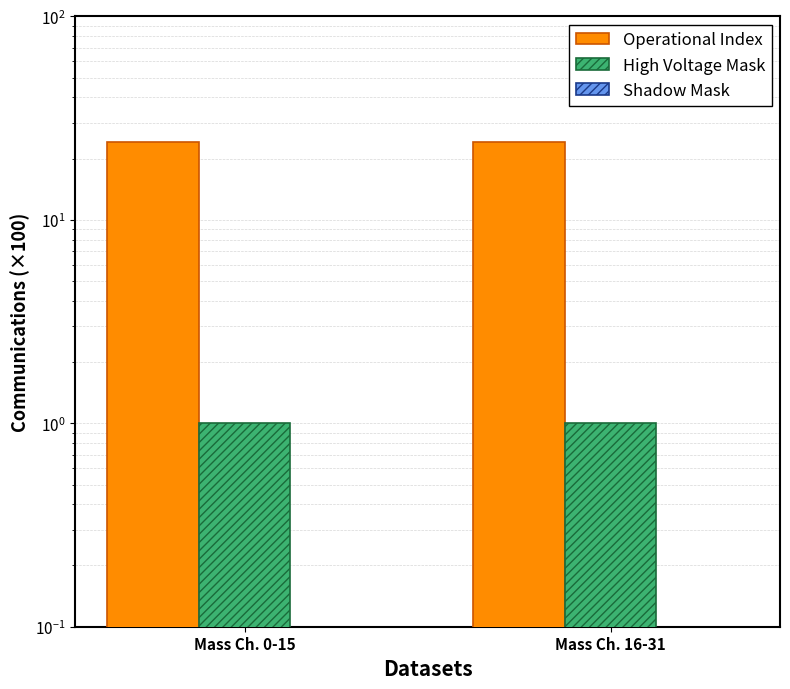

At which category is the sum across all series the highest?

Mass Ch. 0-15